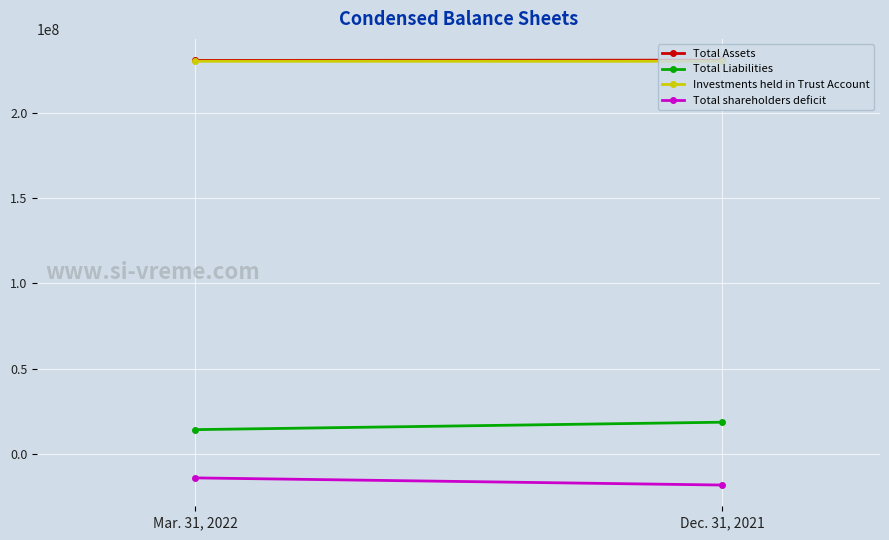

True or false: Total Liabilities has a value of 7009052 at Dec. 31, 2021.

False